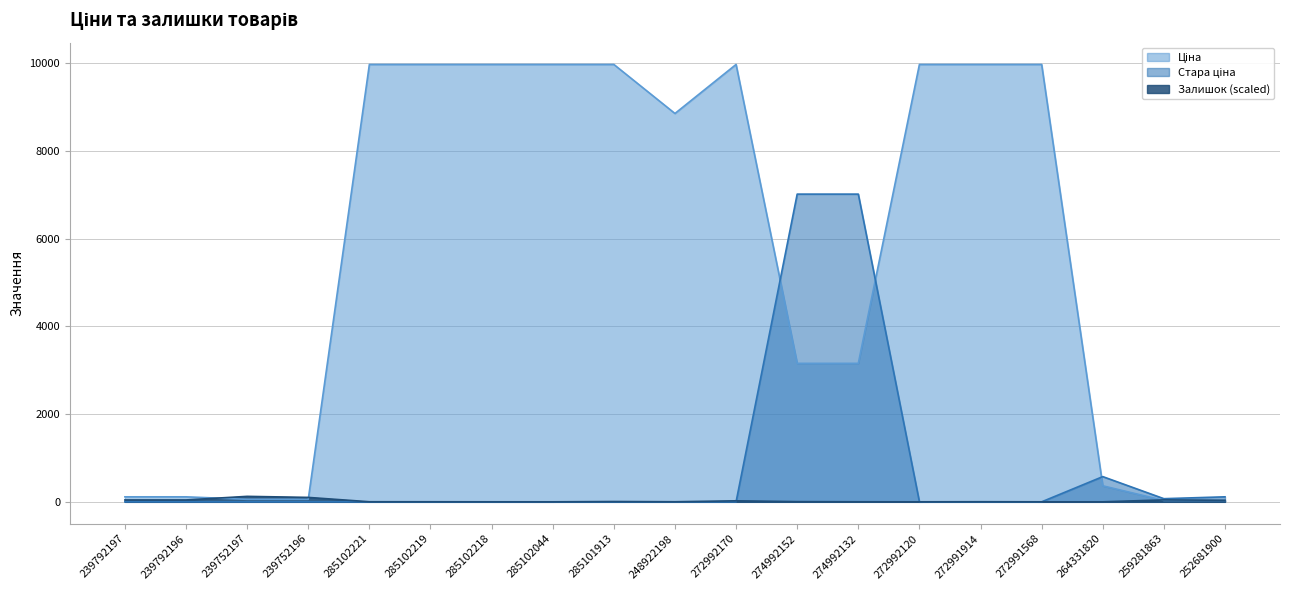

Which series has the largest total across all categories?

Ціна